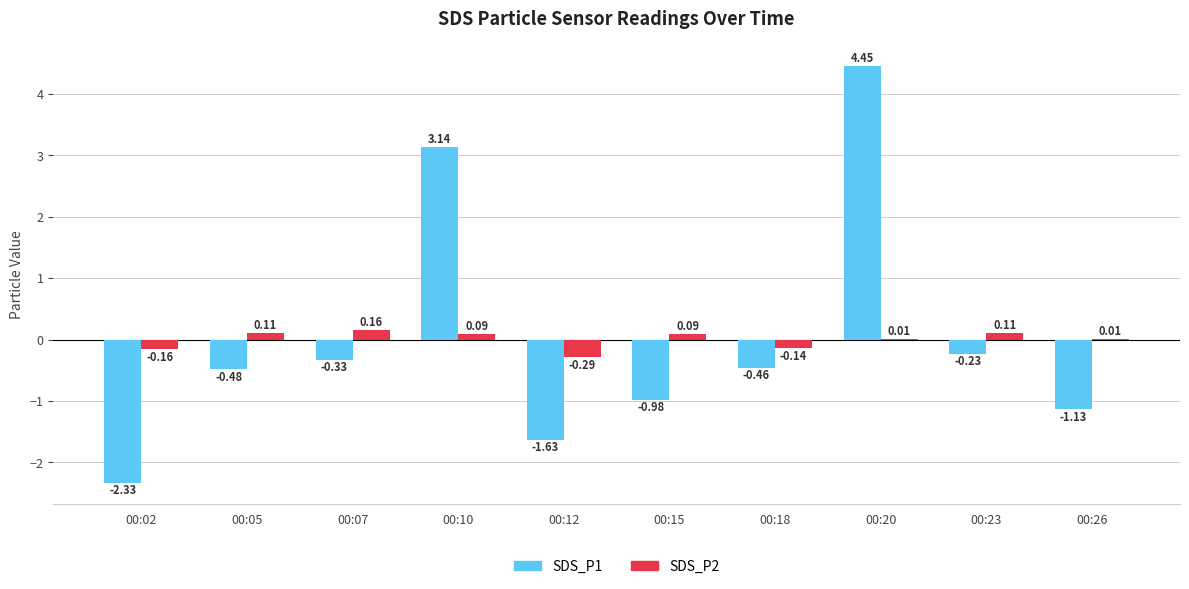

At which category is the sum across all series the highest?

00:20